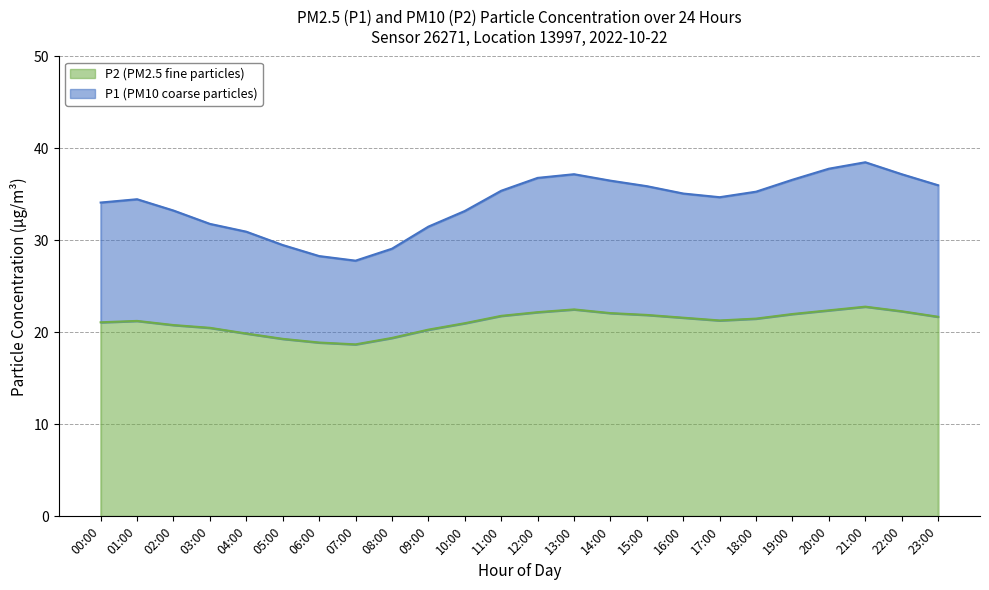

At which label does P2 first exceed 21?

00:00